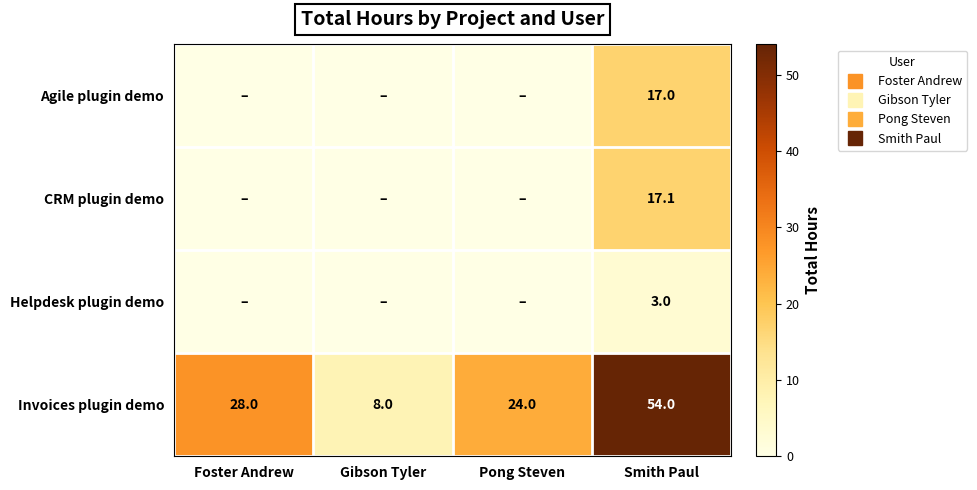

How many values in the Helpdesk plugin demo series exceed 0?

1